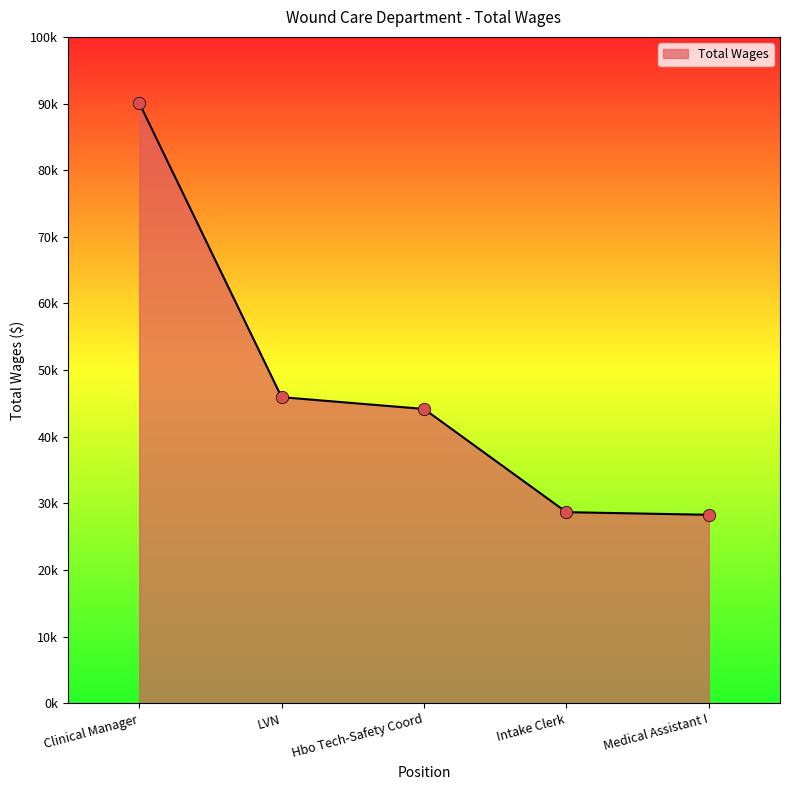

Which has a higher value, Medical Assistant I or Intake Clerk?

Intake Clerk